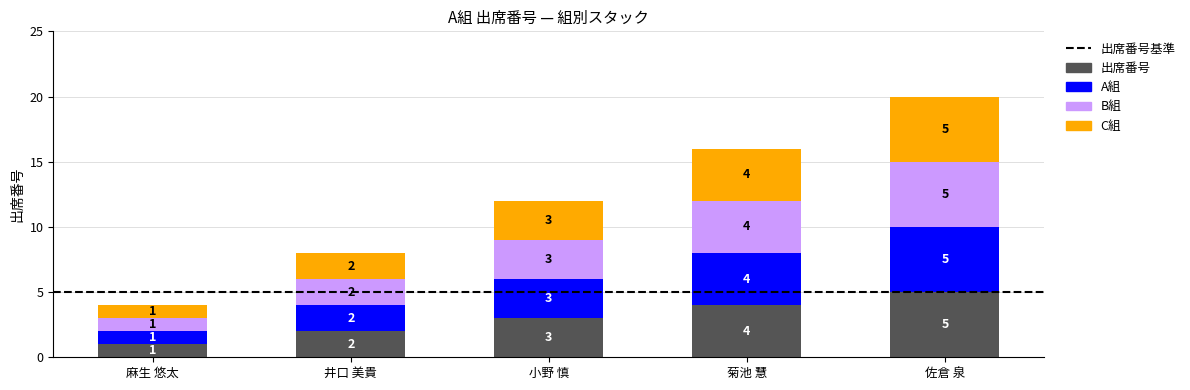

Count the 出席番号 values in the range 2 to 4.

3